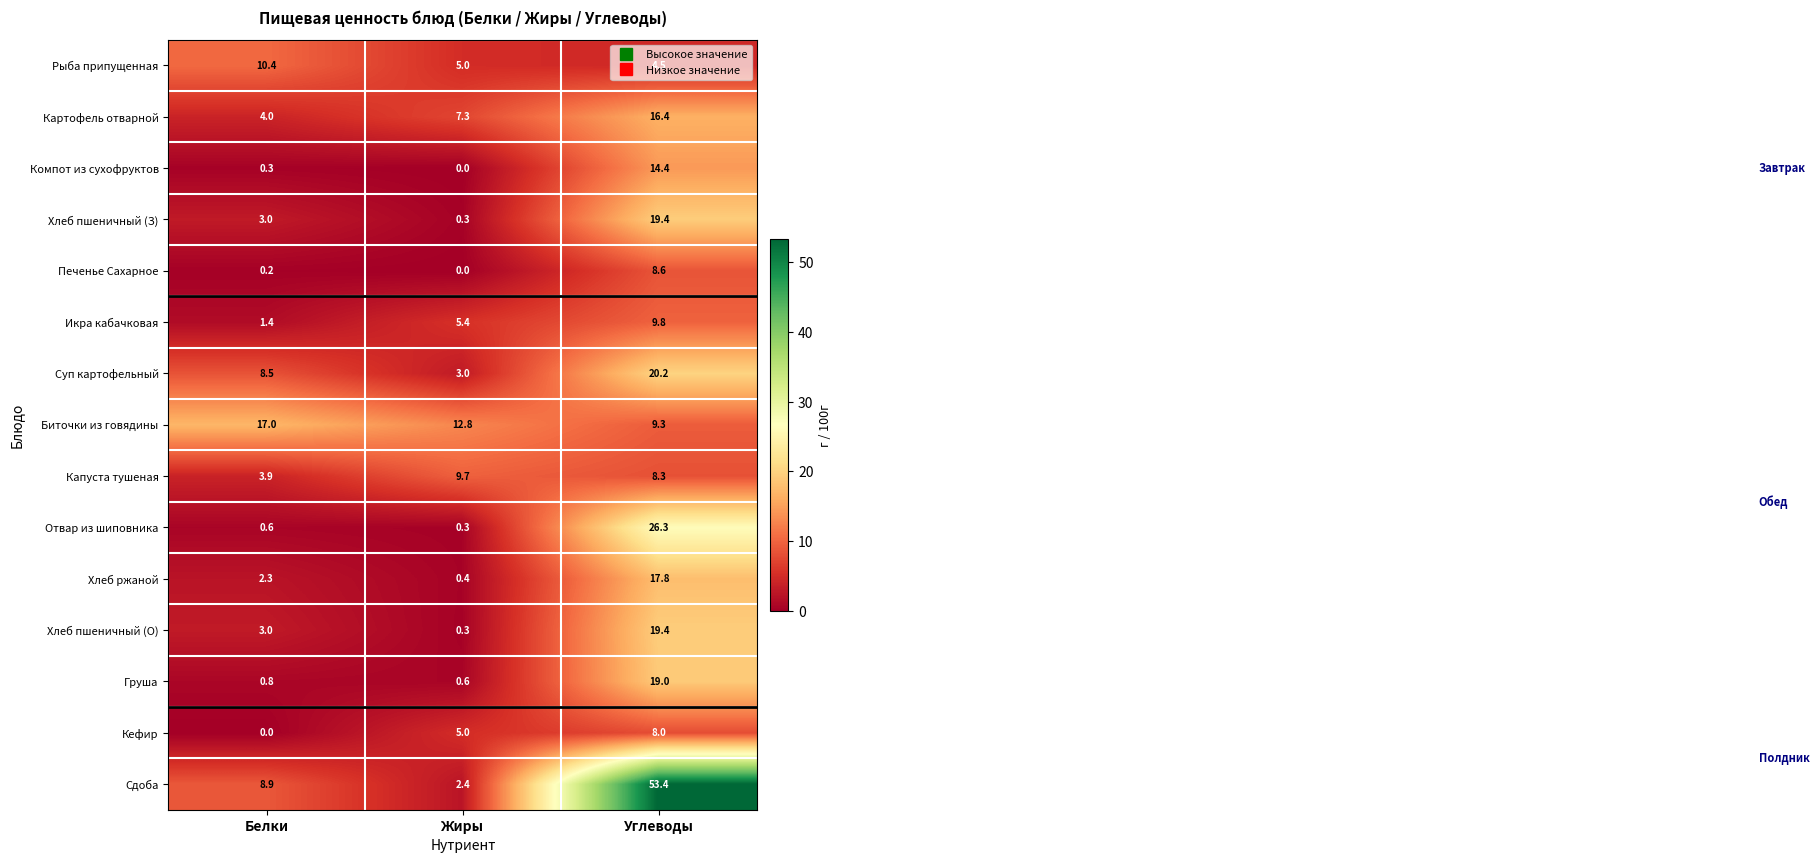

Which category has the highest value in the Сдоба series?

Углеводы